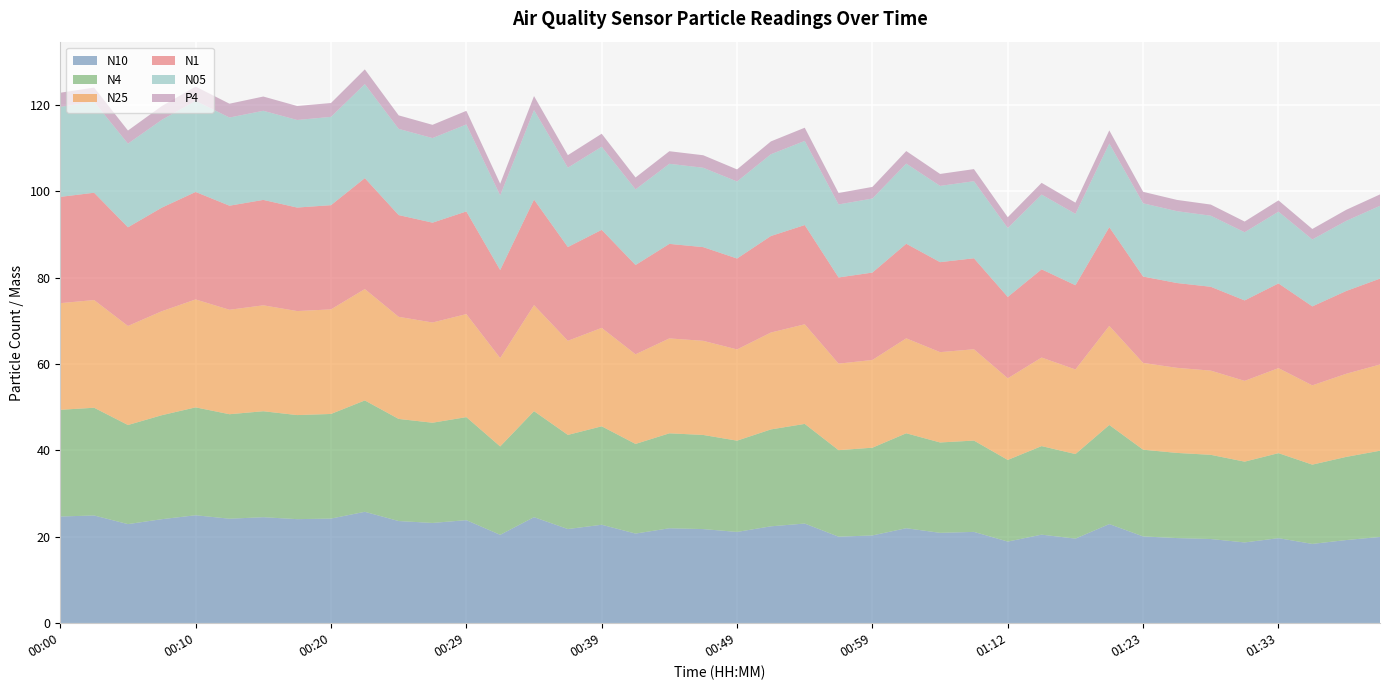

Reading left to right, what are all the values shown in this chart?

N10: 24.7	24.9	22.9	24.1	25.0	24.2	24.5	24.1	24.2	25.8	23.6	23.2	23.9	20.5	24.6	21.8	22.8	20.8	22.0	21.8	21.1	22.4	23.1	20.0	20.3	22.0	20.9	21.1	18.9	20.5	19.6	22.9	20.1	19.7	19.5	18.7	19.7	18.4	19.2	20.0
N4: 24.7	24.9	22.9	24.1	25.0	24.2	24.5	24.1	24.2	25.8	23.6	23.2	23.9	20.5	24.5	21.8	22.8	20.8	22.0	21.8	21.1	22.4	23.1	20.0	20.3	22.0	20.9	21.1	18.9	20.5	19.6	22.9	20.1	19.7	19.5	18.7	19.7	18.4	19.2	20.0
N25: 24.7	24.9	22.9	24.1	25.0	24.2	24.5	24.1	24.2	25.8	23.6	23.2	23.9	20.5	24.5	21.8	22.8	20.8	22.0	21.8	21.1	22.4	23.1	20.0	20.3	22.0	20.9	21.1	18.9	20.5	19.6	22.9	20.1	19.7	19.5	18.7	19.7	18.4	19.2	20.0
N1: 24.6	24.8	22.8	24.0	24.9	24.1	24.4	24.0	24.1	25.7	23.6	23.1	23.8	20.4	24.4	21.7	22.7	20.7	21.9	21.7	21.0	22.3	23.0	19.9	20.2	21.9	20.8	21.1	18.8	20.4	19.5	22.9	20.0	19.6	19.4	18.6	19.6	18.3	19.2	19.9
N05: 20.8	21.0	19.4	20.3	21.1	20.4	20.6	20.3	20.4	21.8	19.9	19.6	20.1	17.3	20.7	18.4	19.2	17.5	18.5	18.4	17.8	18.9	19.5	16.9	17.1	18.6	17.6	17.8	15.9	17.3	16.5	19.4	16.9	16.6	16.4	15.8	16.6	15.5	16.2	16.9
P4: 3.3	3.3	3.0	3.2	3.3	3.2	3.3	3.2	3.2	3.4	3.1	3.1	3.2	2.7	3.2	2.9	3.0	2.8	2.9	2.9	2.8	3.0	3.1	2.6	2.7	2.9	2.8	2.8	2.5	2.7	2.6	3.0	2.7	2.6	2.6	2.5	2.6	2.4	2.6	2.6